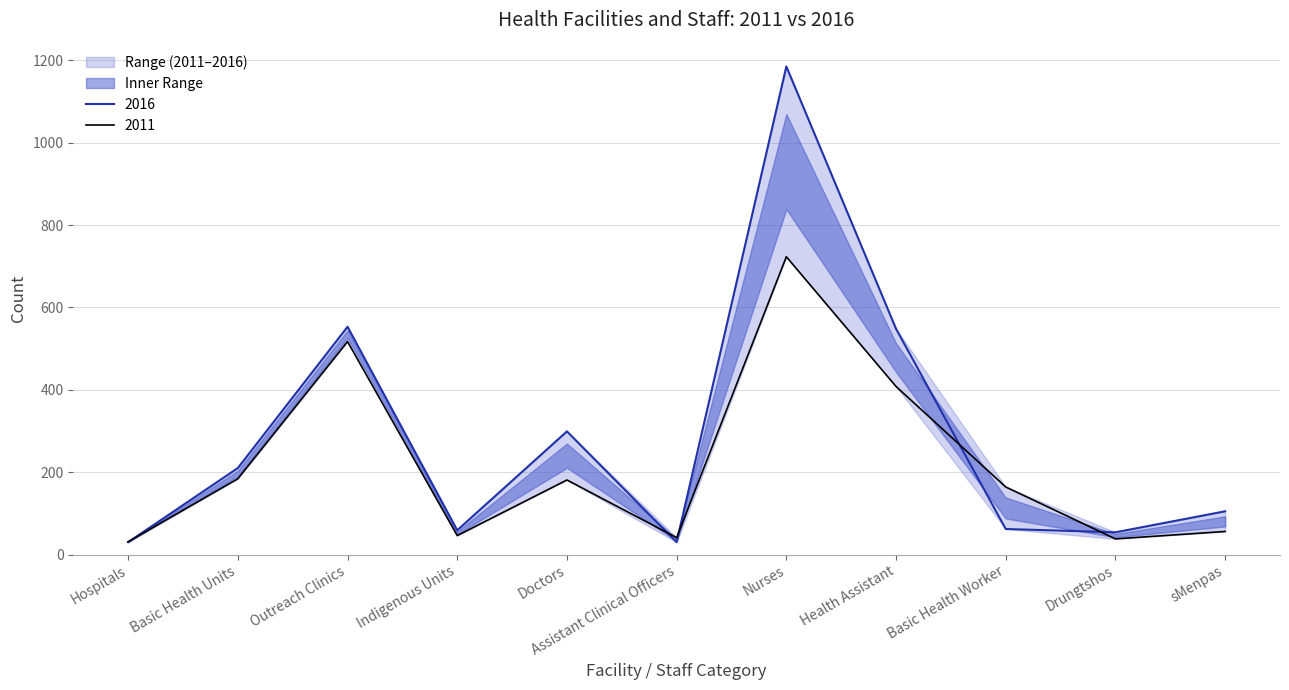

Where do 2011 and 2016 first cross each other?

Hospitals and Basic Health Units